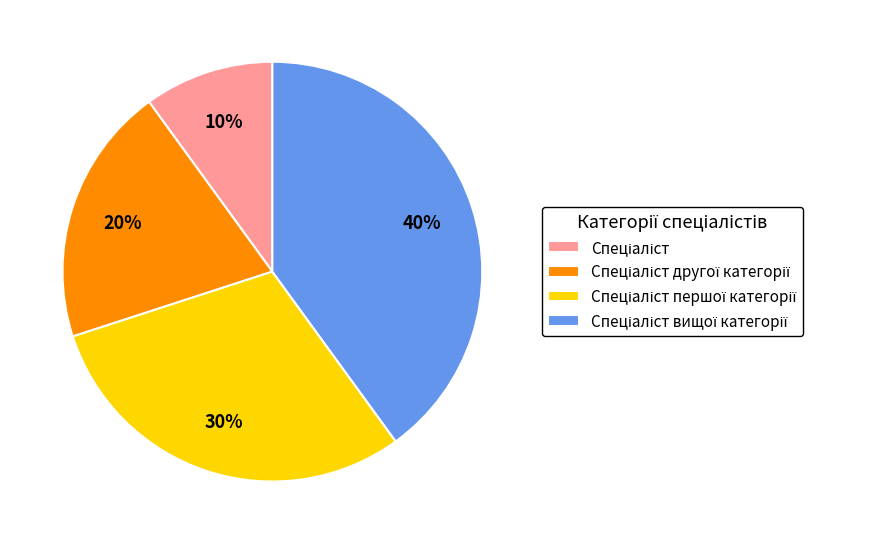

Is there any slice that represents more than half of the pie?

No